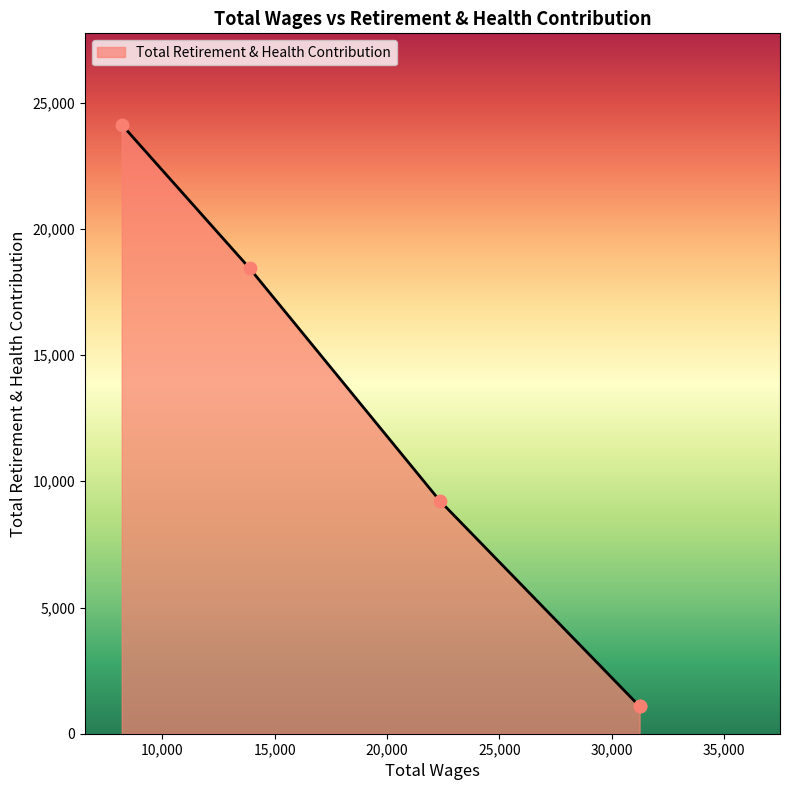

What is the change in value from 31239.0 to 22352.0?

+8140